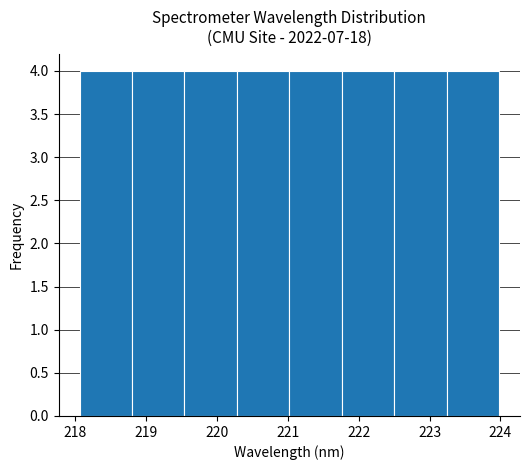

Reading left to right, transcribe this chart: for each bar, give the range it covers on the x-axis and its height. Neither the bar edges nor the heights are printed on the chart, so give them approximately, as read against the axes.

218.1 to 218.8: 4
218.8 to 219.5: 4
219.5 to 220.3: 4
220.3 to 221.0: 4
221.0 to 221.8: 4
221.8 to 222.5: 4
222.5 to 223.2: 4
223.2 to 224.0: 4